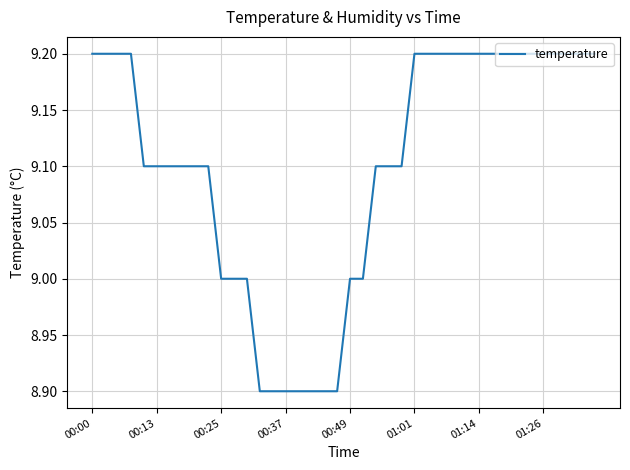

How many values are between 9 and 10?

33